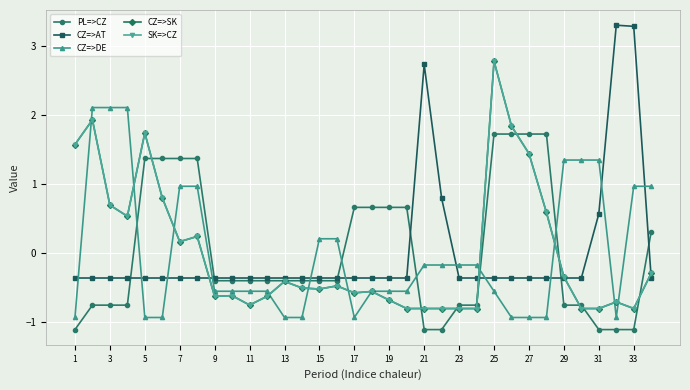

Rank the series by their maximum value, from lowest to highest.

PL=>CZ, CZ=>DE, CZ=>SK, SK=>CZ, CZ=>AT